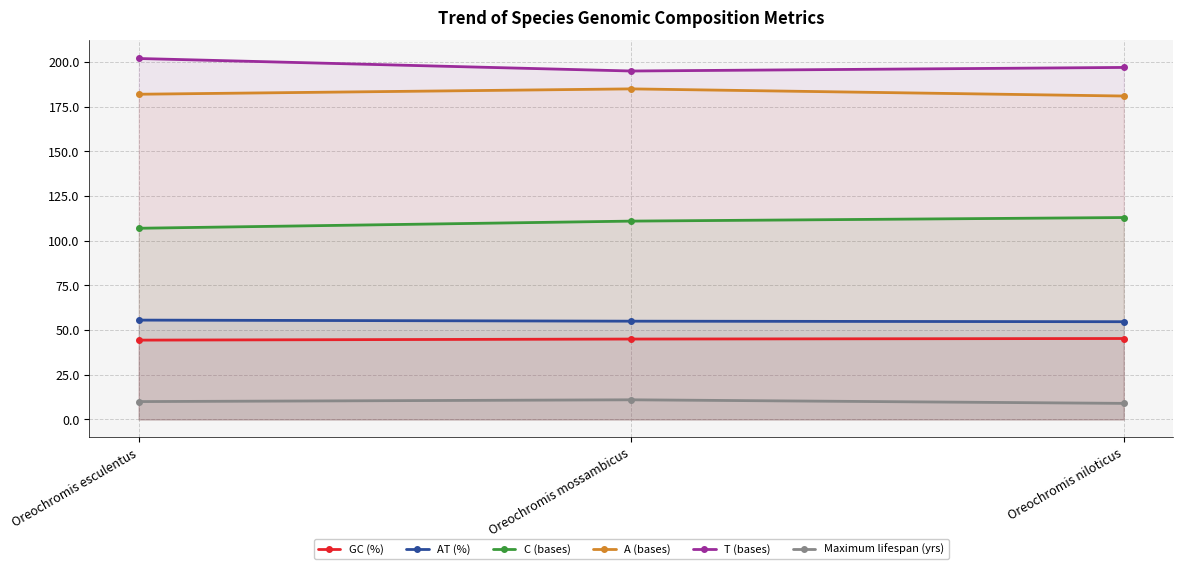

What is the difference between the highest and lowest values at Oreochromis mossambicus?

184.0